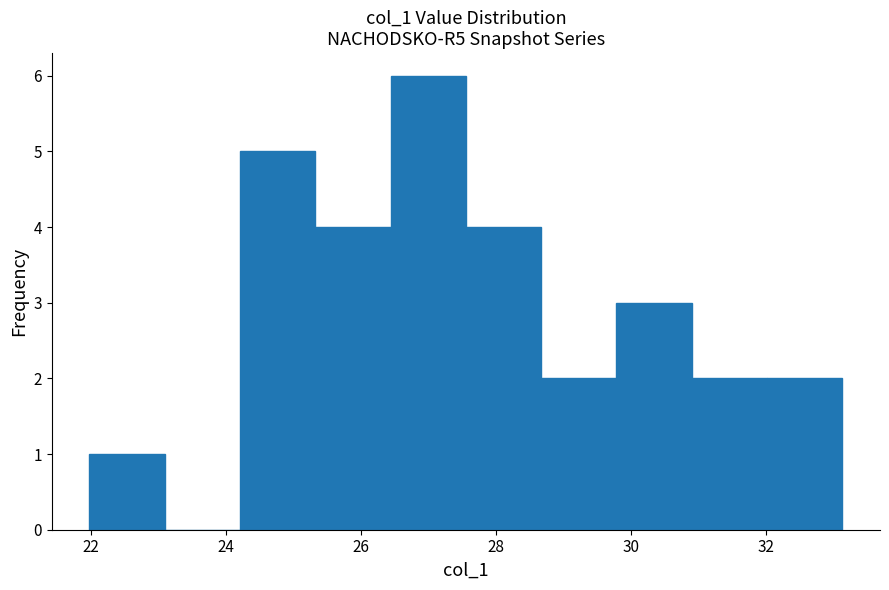

Over which range of the x-axis is the bar tallest?

26.4 to 27.6